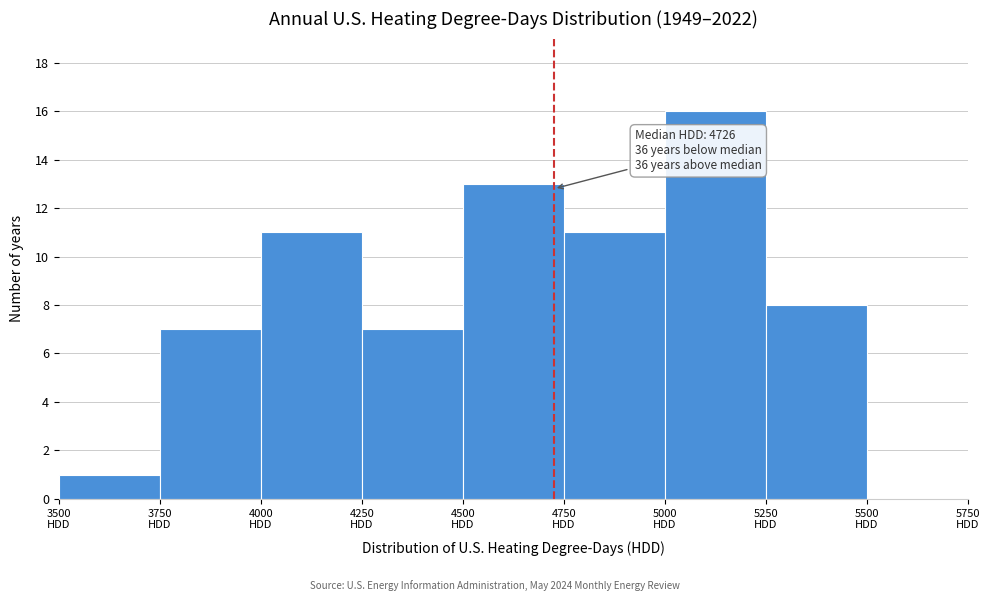

Over which range of the x-axis is the bar tallest?

5000 to 5250